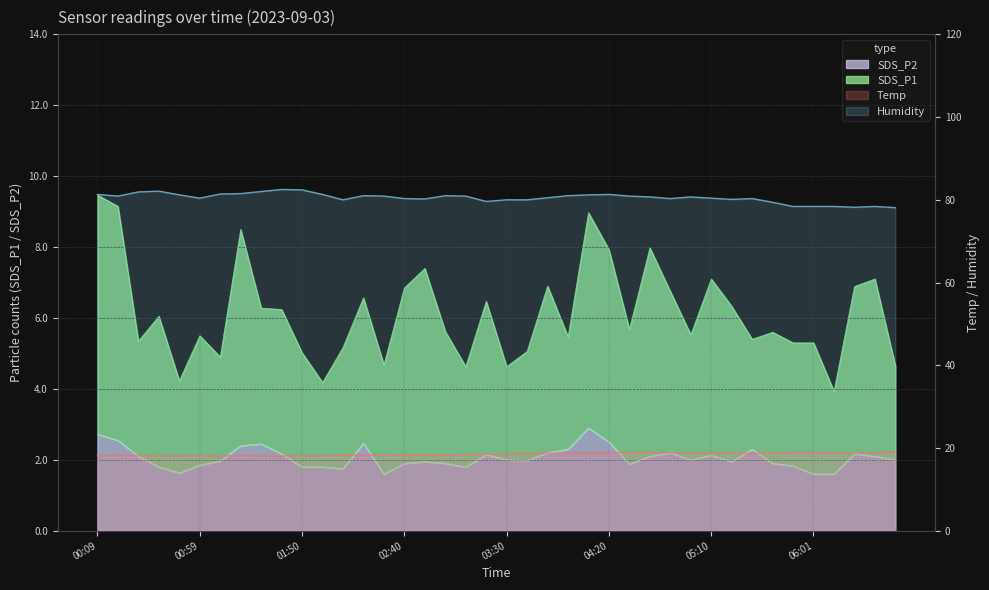

Is the value of SDS_P2 at 05:00 greater than the value of SDS_P1 at 00:09?

No